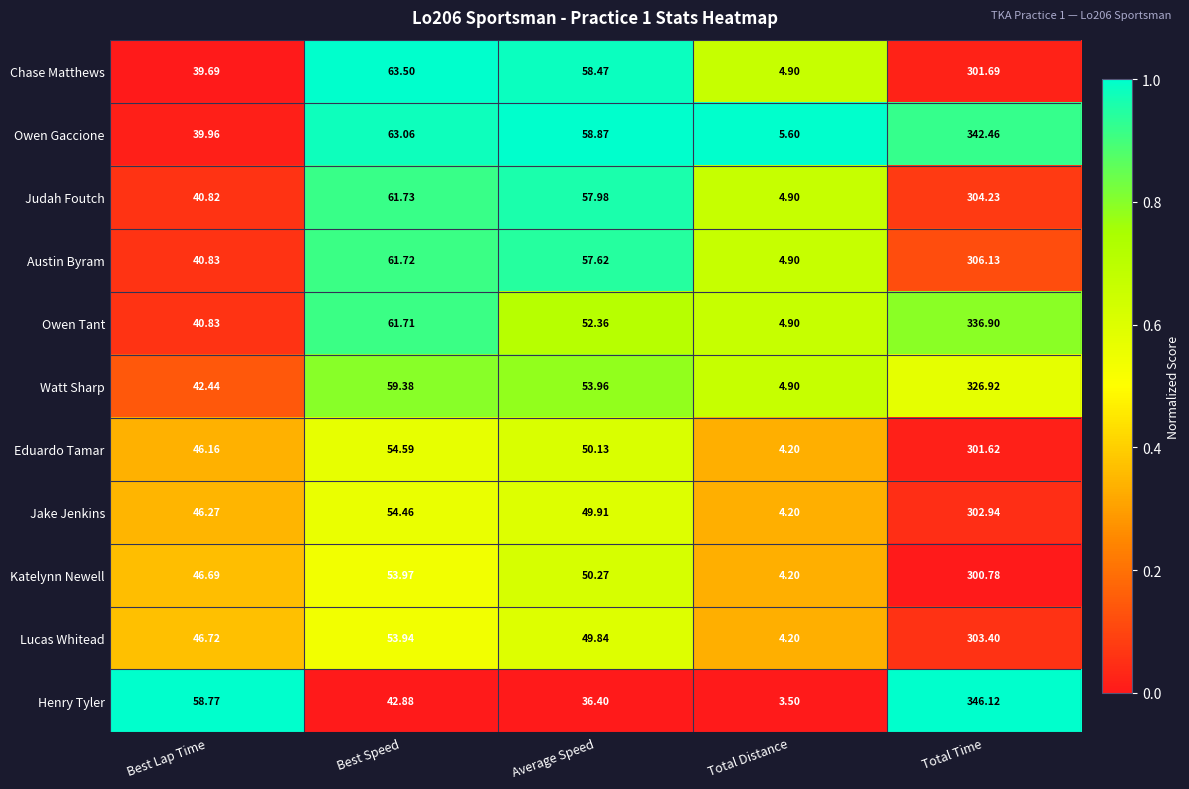

Between Average Speed and Total Distance, which series saw the biggest shift?

Chase Matthews